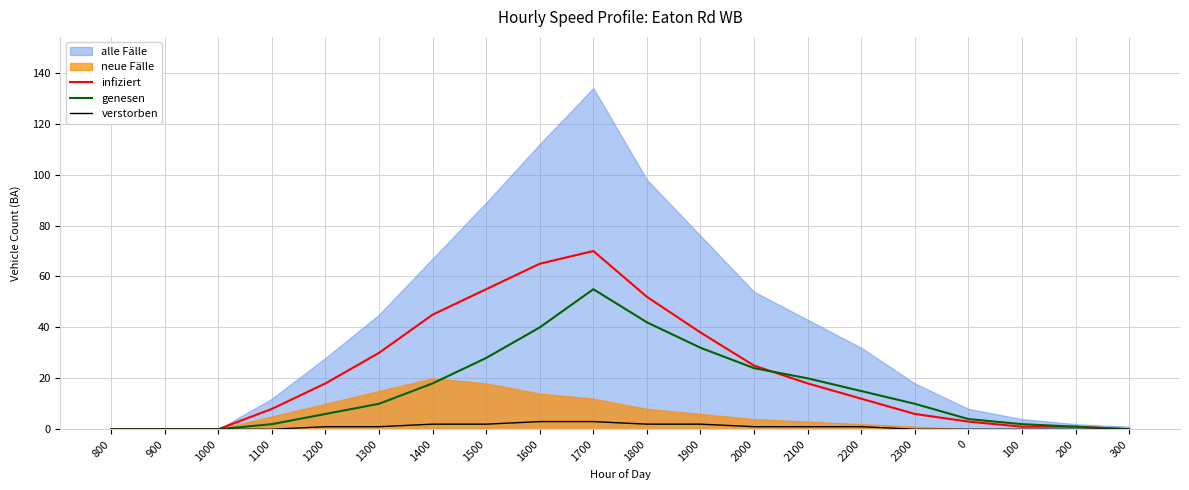

Is the value of verstorben at 2000 greater than the value of infiziert at 2000?

No